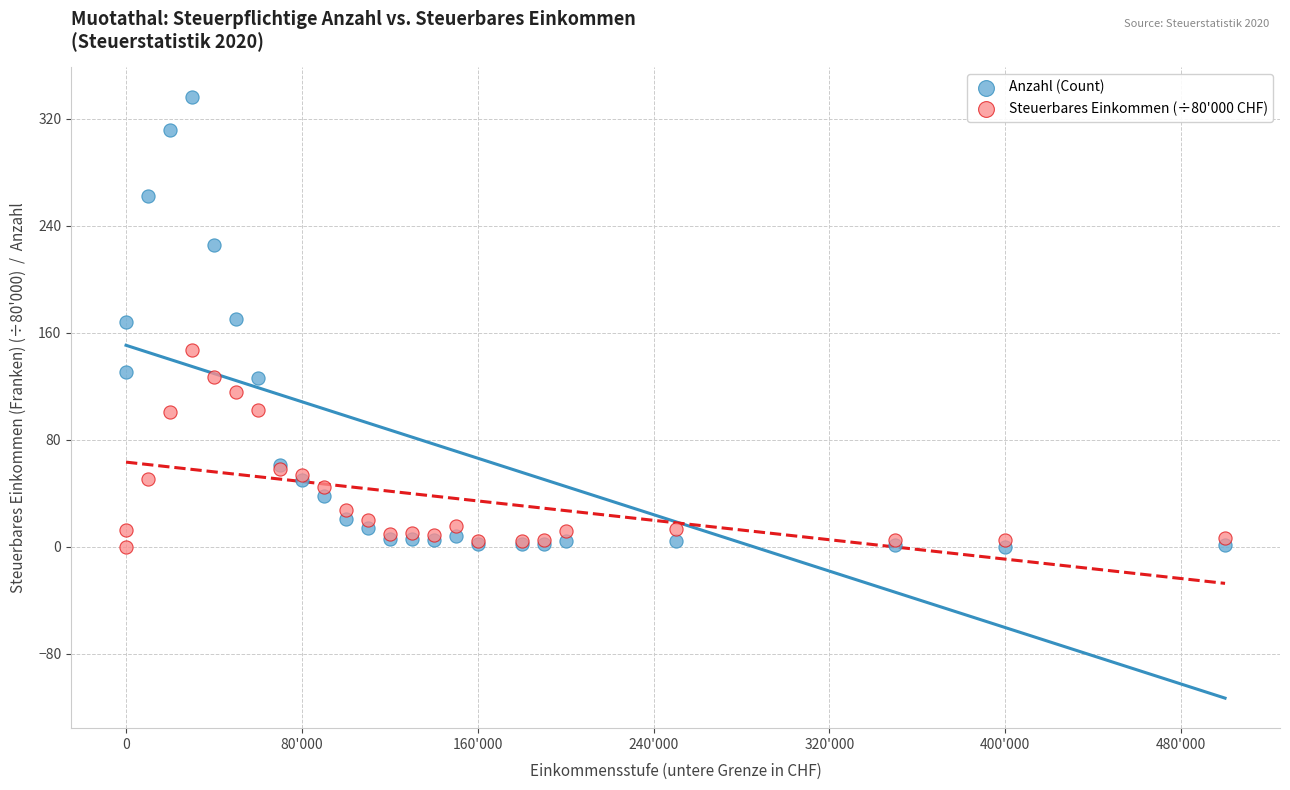

Which series reaches the maximum Y coordinate?

Anzahl (Count)